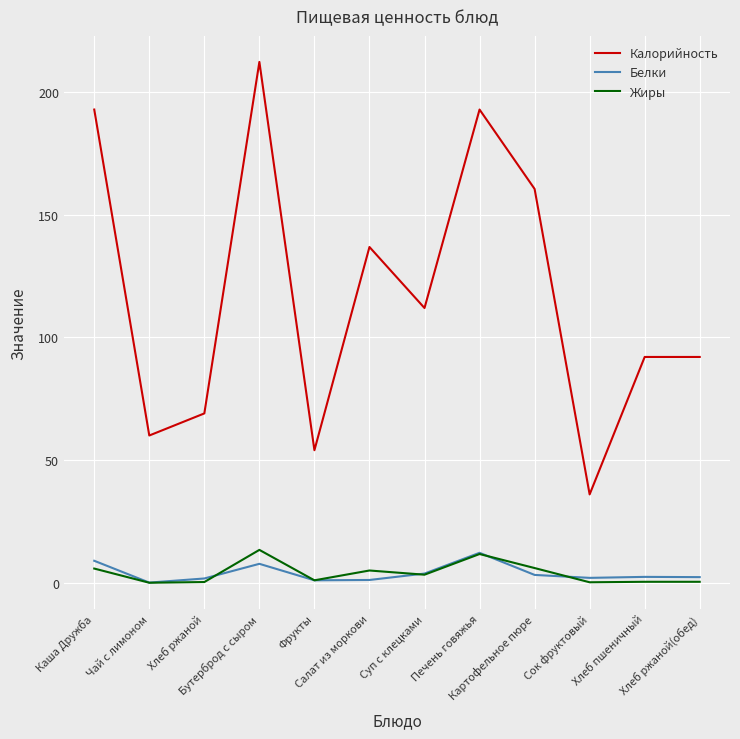

True or false: Белки and Калорийность cross at least once.

False